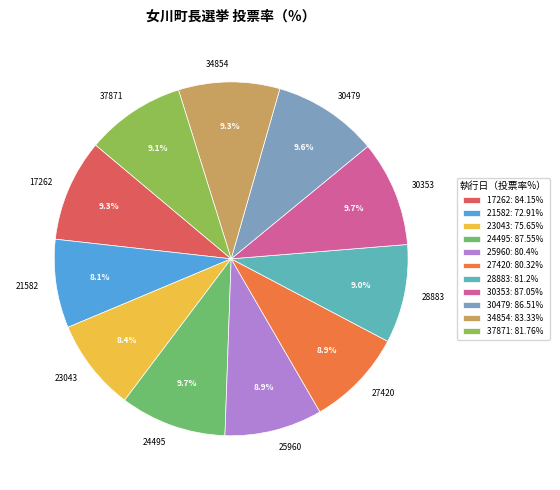

To the nearest percent, what percentage of the pie is 37871?

9%